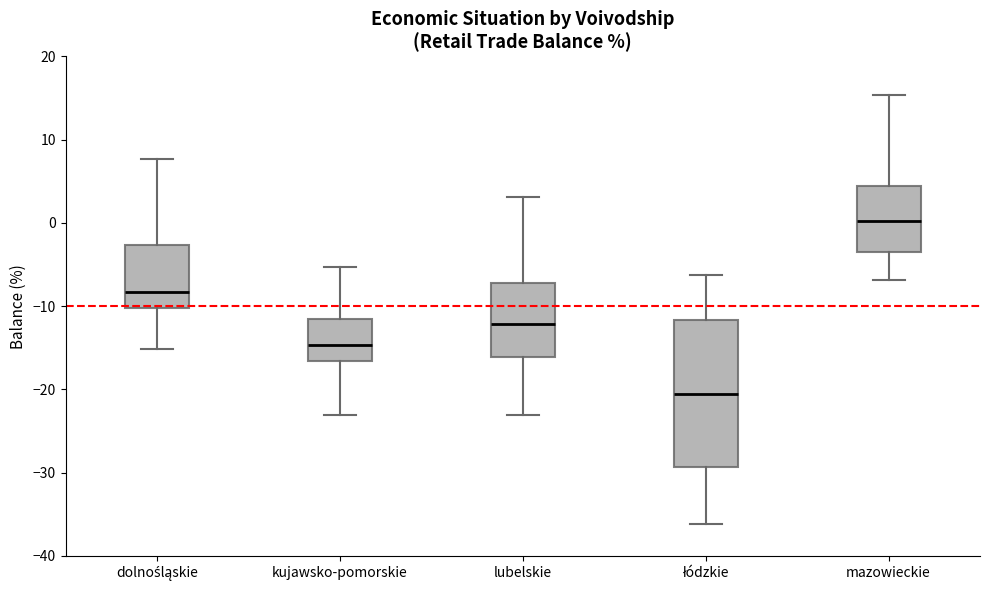

Which box's median line is the lowest?

łódzkie